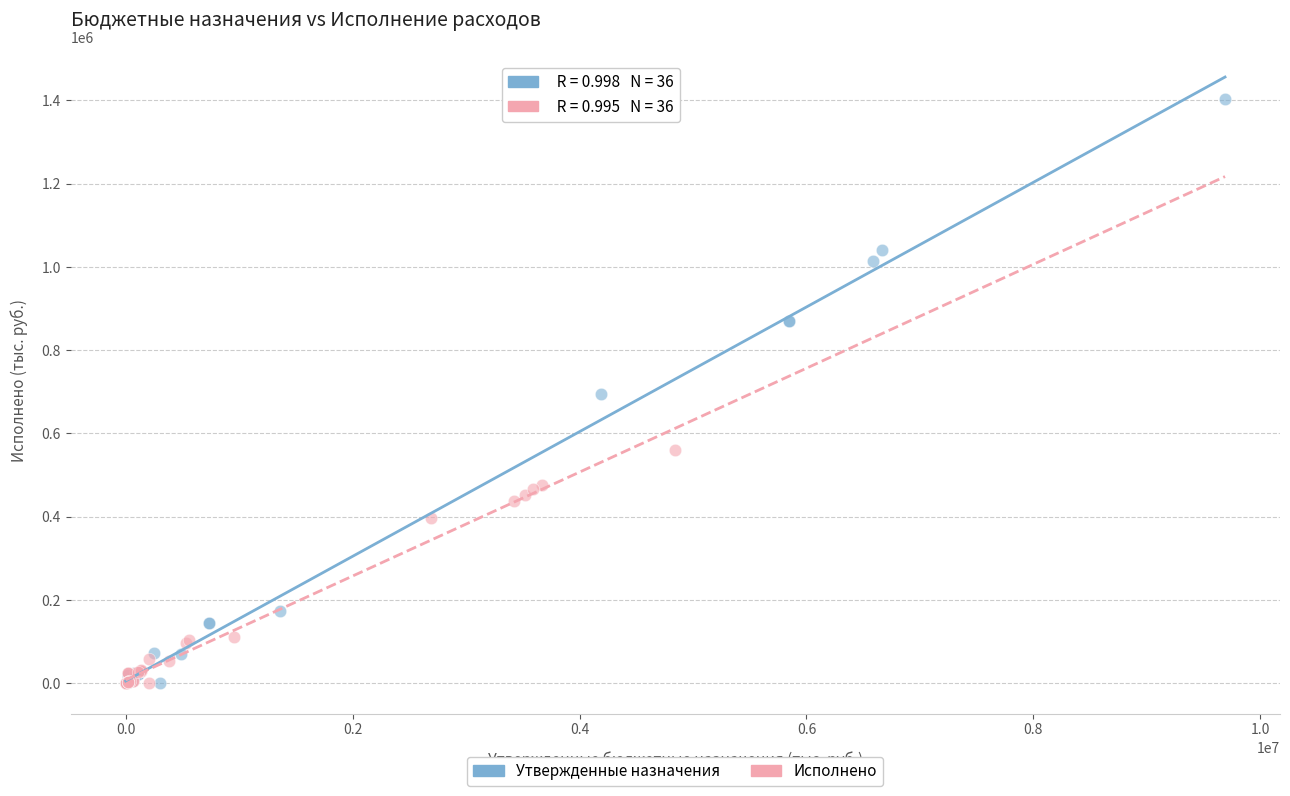

Which series has the widest spread of Y values?

Утвержденные назначения